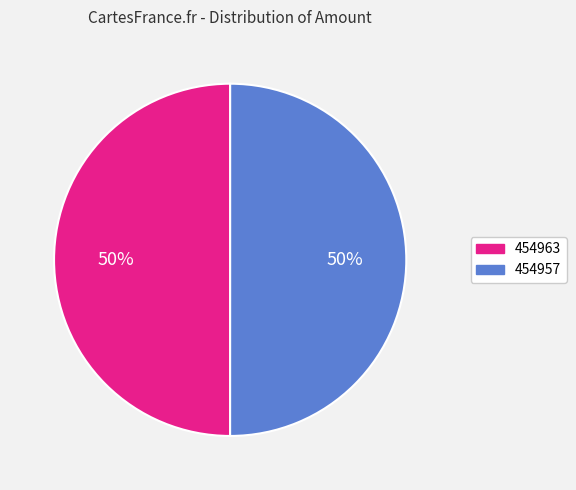

Is it true that 454963 is 50% of the pie?

True